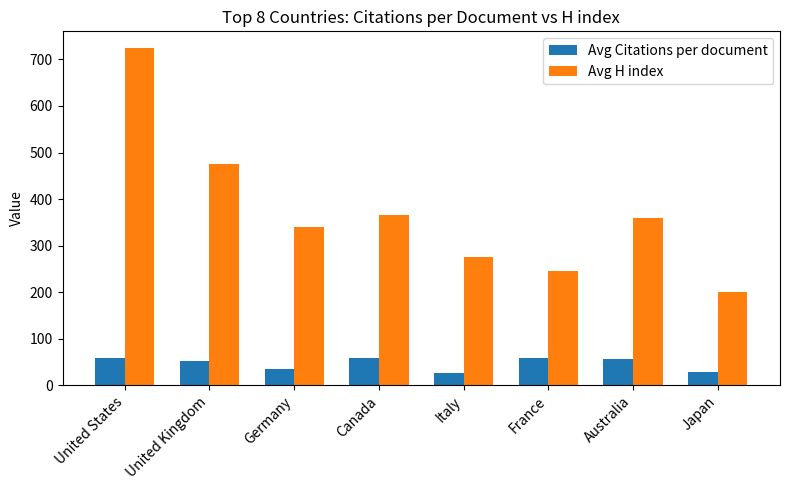

What is the lowest value of the Avg H index series?

200.0